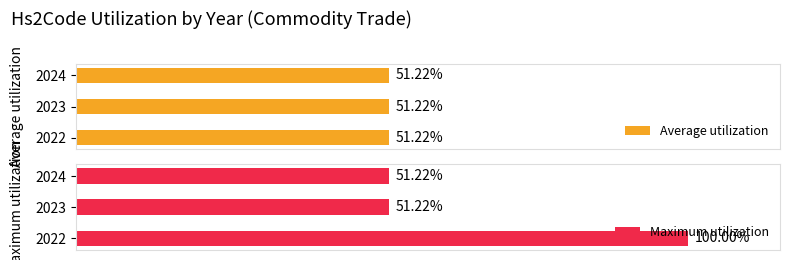

Is the value of Maximum utilization at 0 greater than the value of Average utilization at 0?

Yes